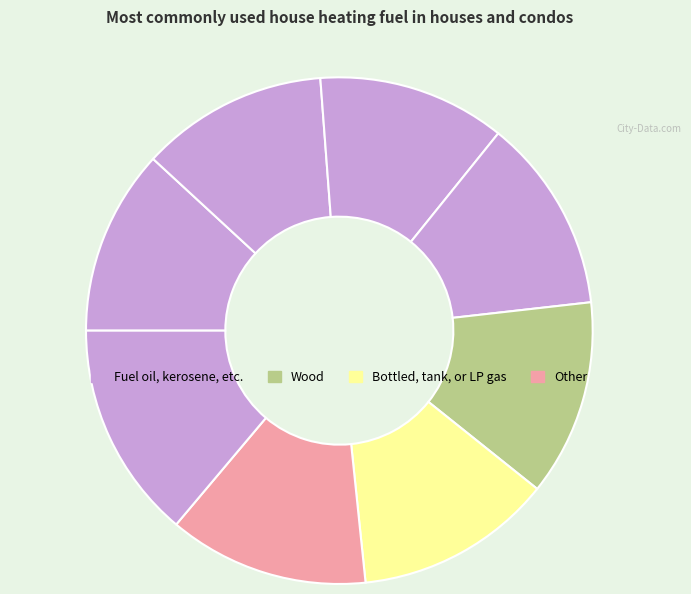

How many slices are in this pie chart?

8